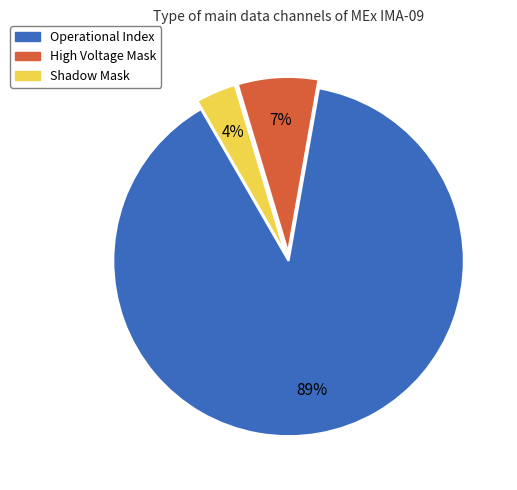

Rank the categories by value from lowest to highest.

Shadow Mask, High Voltage Mask, Operational Index